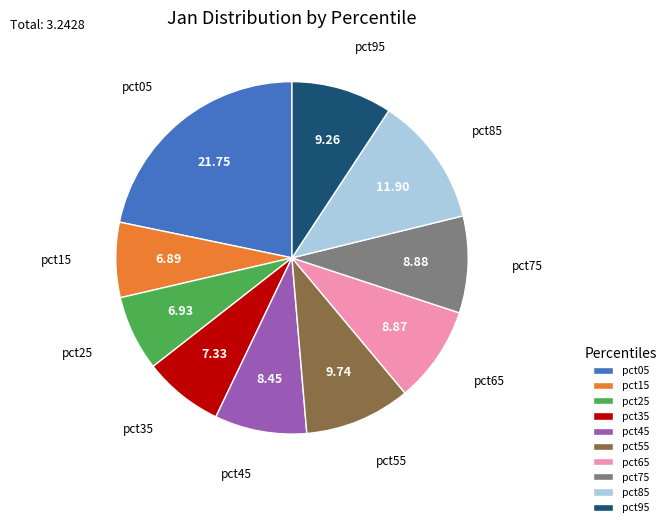

Which has a higher value, pct15 or pct95?

pct95